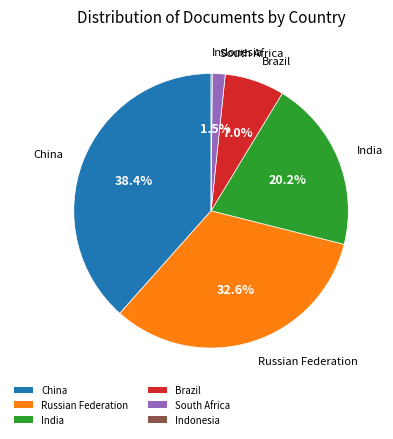

To the nearest percent, what is the difference between the India and China slice percentages?

18%